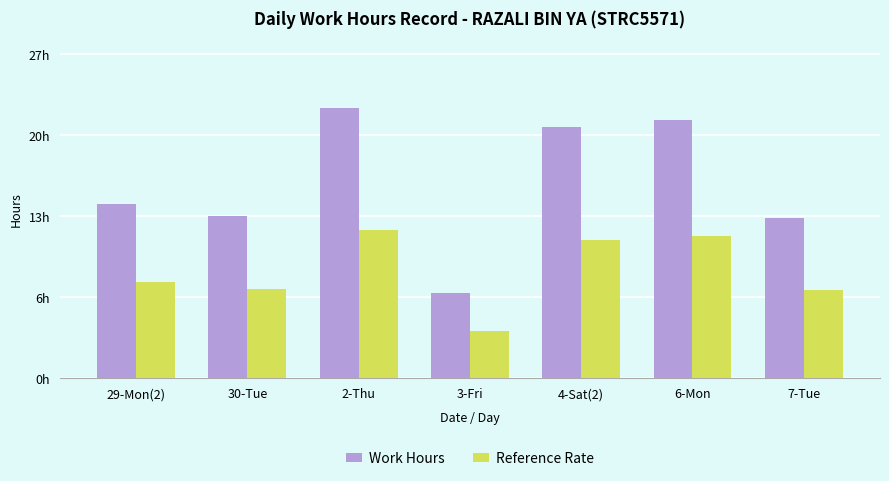

What is the average value of the Reference Rate series?

9.0